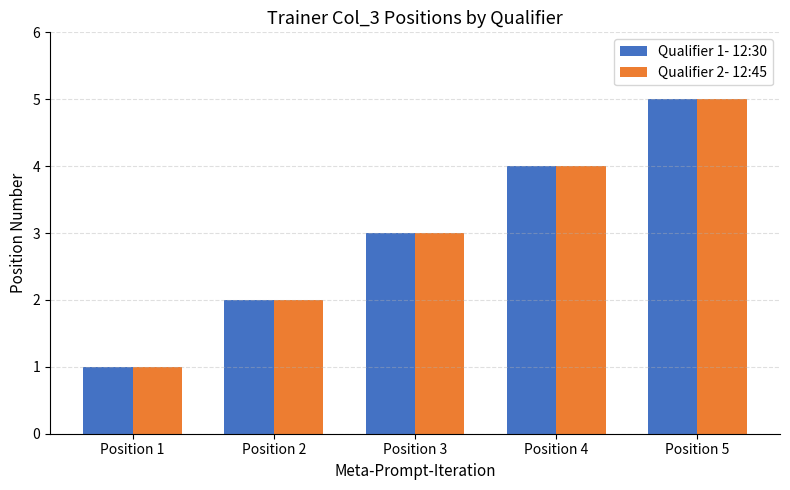

The value of Qualifier 1- 12:30 at Position 4 is 2. True or false?

False